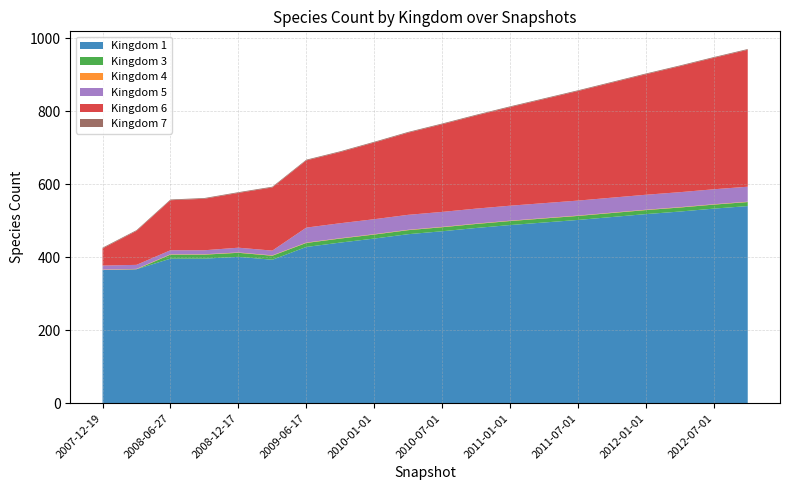

Reading left to right, transcribe all the data shown in this chart.

1: 2007-12-19=365	2008-04-01=367	2008-06-27=396	2008-10-10=396	2008-12-17=401	2009-04-06=393	2009-06-17=428	2009-10-01=440	2010-01-01=451	2010-04-01=463	2010-07-01=471	2010-10-01=480	2011-01-01=488	2011-04-01=495	2011-07-01=502	2011-10-01=510	2012-01-01=518	2012-04-01=525	2012-07-01=533	2012-10-01=540
3: 2007-12-19=0	2008-04-01=0	2008-06-27=11	2008-10-10=11	2008-12-17=11	2009-04-06=11	2009-06-17=11	2009-10-01=11	2010-01-01=11	2010-04-01=11	2010-07-01=11	2010-10-01=11	2011-01-01=11	2011-04-01=11	2011-07-01=11	2011-10-01=11	2012-01-01=11	2012-04-01=11	2012-07-01=11	2012-10-01=11
4: 2007-12-19=1	2008-04-01=1	2008-06-27=1	2008-10-10=1	2008-12-17=1	2009-04-06=1	2009-06-17=1	2009-10-01=1	2010-01-01=1	2010-04-01=1	2010-07-01=1	2010-10-01=1	2011-01-01=1	2011-04-01=1	2011-07-01=1	2011-10-01=1	2012-01-01=1	2012-04-01=1	2012-07-01=1	2012-10-01=1
5: 2007-12-19=11	2008-04-01=11	2008-06-27=11	2008-10-10=11	2008-12-17=13	2009-04-06=13	2009-06-17=41	2009-10-01=41	2010-01-01=41	2010-04-01=41	2010-07-01=41	2010-10-01=41	2011-01-01=41	2011-04-01=41	2011-07-01=41	2011-10-01=41	2012-01-01=41	2012-04-01=41	2012-07-01=41	2012-10-01=41
6: 2007-12-19=47	2008-04-01=93	2008-06-27=137	2008-10-10=141	2008-12-17=150	2009-04-06=173	2009-06-17=184	2009-10-01=195	2010-01-01=210	2010-04-01=225	2010-07-01=240	2010-10-01=255	2011-01-01=270	2011-04-01=285	2011-07-01=300	2011-10-01=315	2012-01-01=330	2012-04-01=345	2012-07-01=360	2012-10-01=375
7: 2007-12-19=2	2008-04-01=2	2008-06-27=2	2008-10-10=2	2008-12-17=2	2009-04-06=2	2009-06-17=2	2009-10-01=2	2010-01-01=2	2010-04-01=2	2010-07-01=2	2010-10-01=2	2011-01-01=2	2011-04-01=2	2011-07-01=2	2011-10-01=2	2012-01-01=2	2012-04-01=2	2012-07-01=2	2012-10-01=2